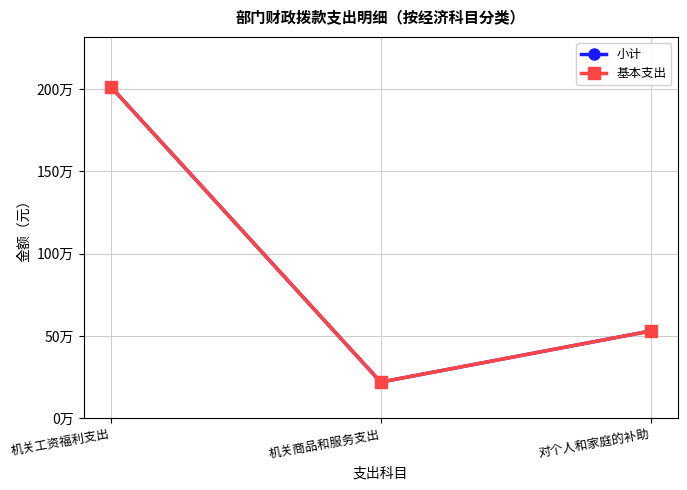

At which category is the sum across all series the highest?

机关工资福利支出